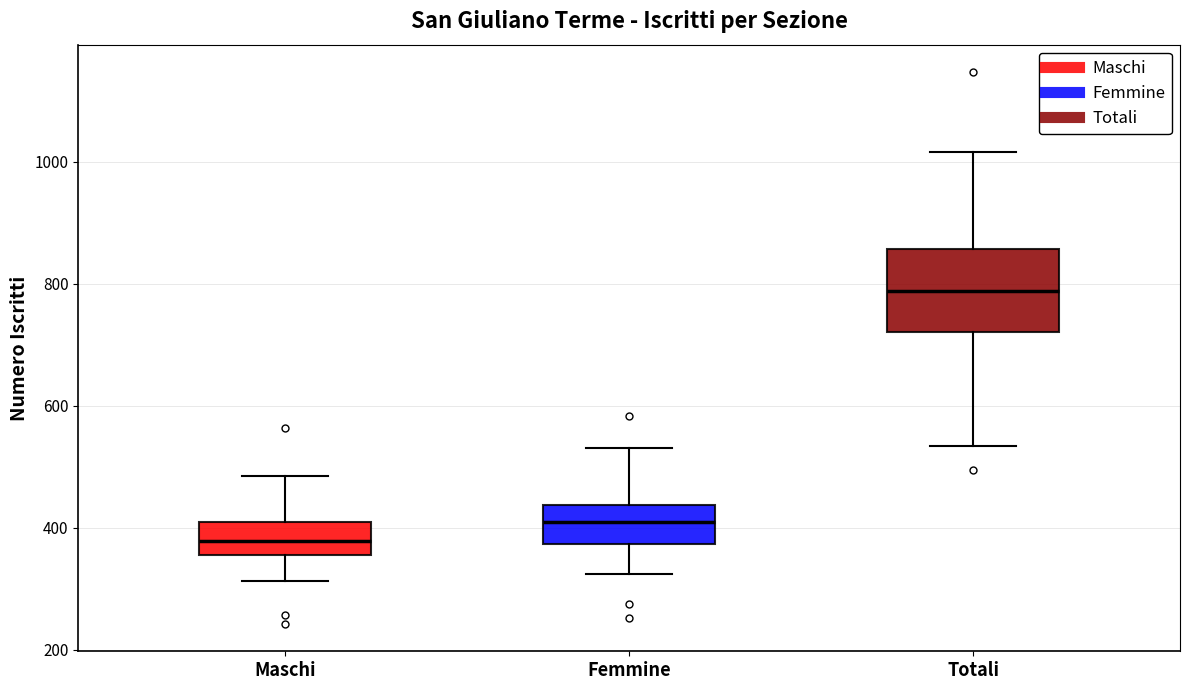

Where is the upper edge of the box for Maschi on the y-axis? The values are not printed on the chart, so give them approximately, as read against the axis.

400